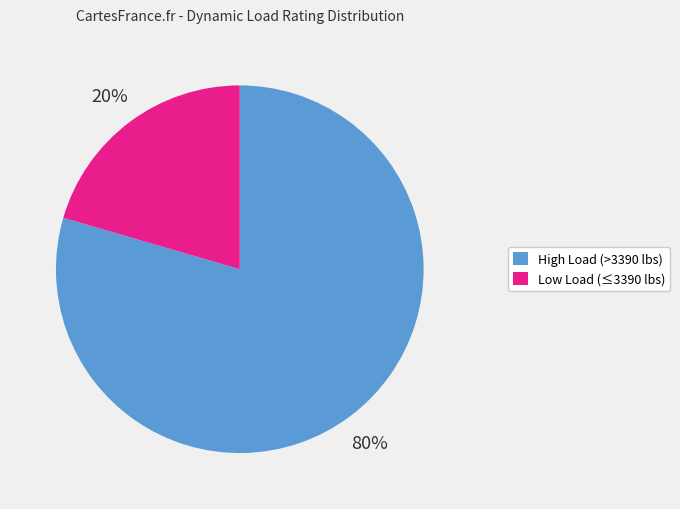

Is there a majority slice in this chart?

Yes